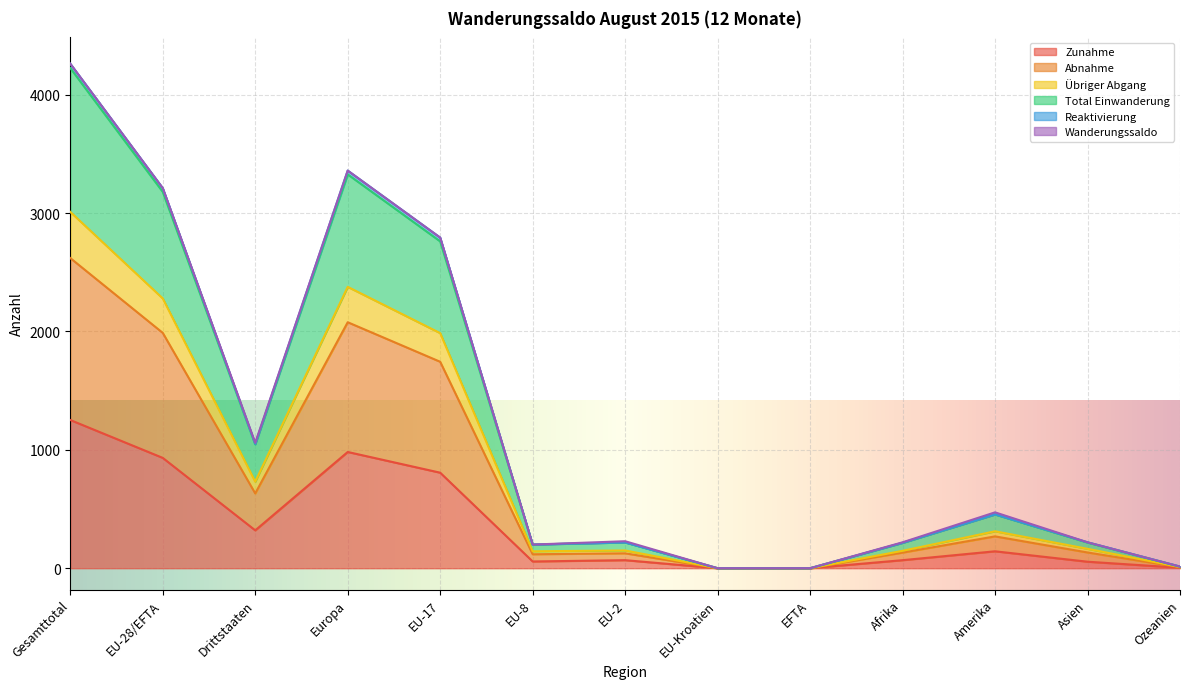

At which label does Zunahme reach its peak?

Gesamttotal